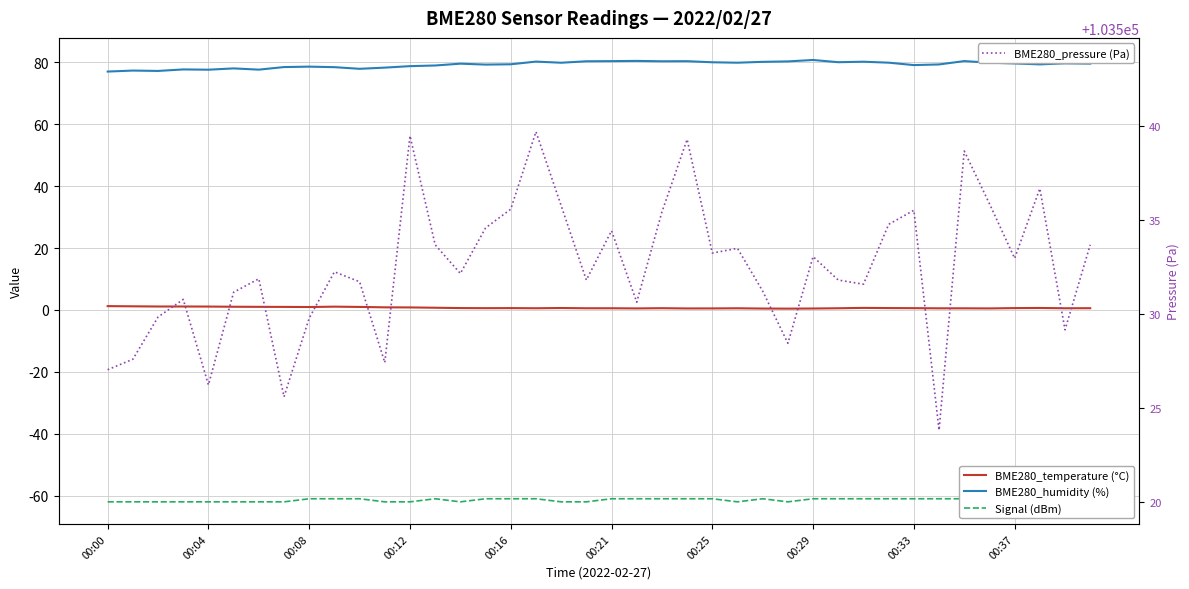

What is the sum of the Signal (dBm) values at 28 and 13?

-122.0